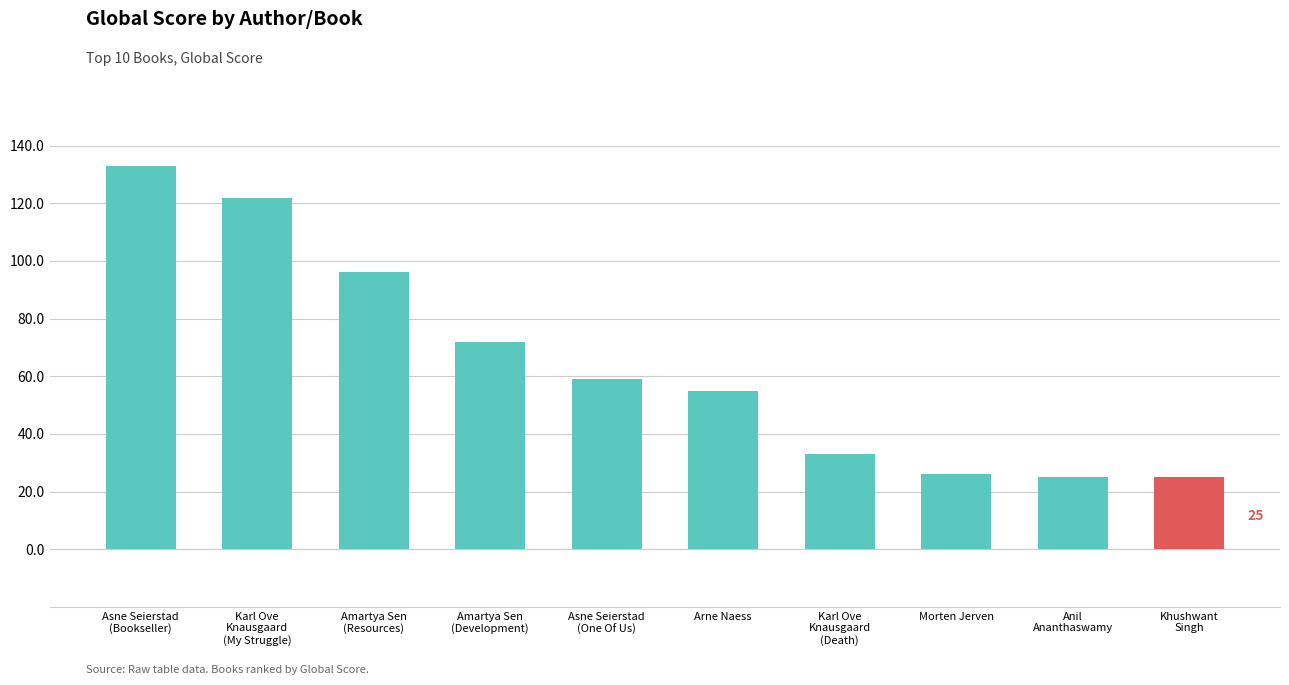

What is the greatest value displayed?

133